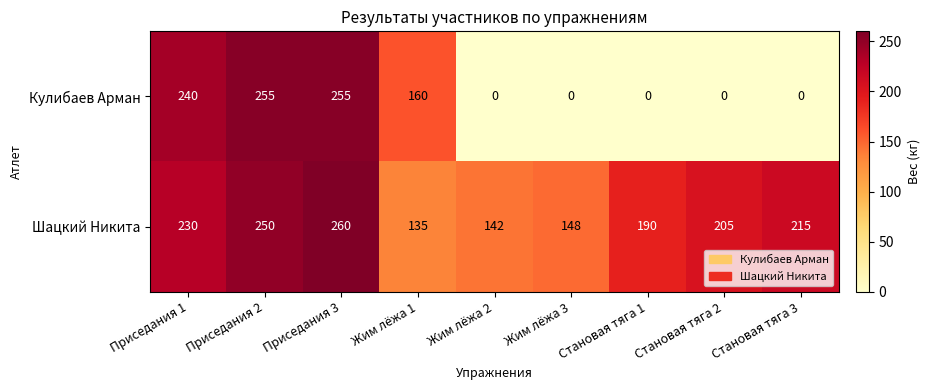

Which category has the lowest value in the Шацкий Никита series?

Жим лёжа 1